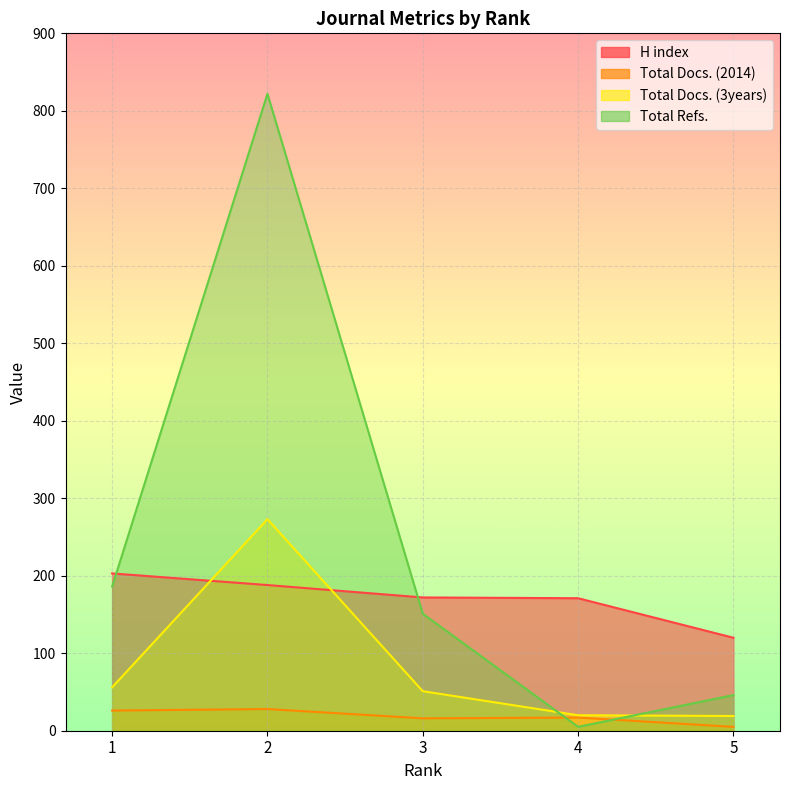

Is the value of Total Docs. (2014) at 3 greater than the value of Total Refs. at 2?

No